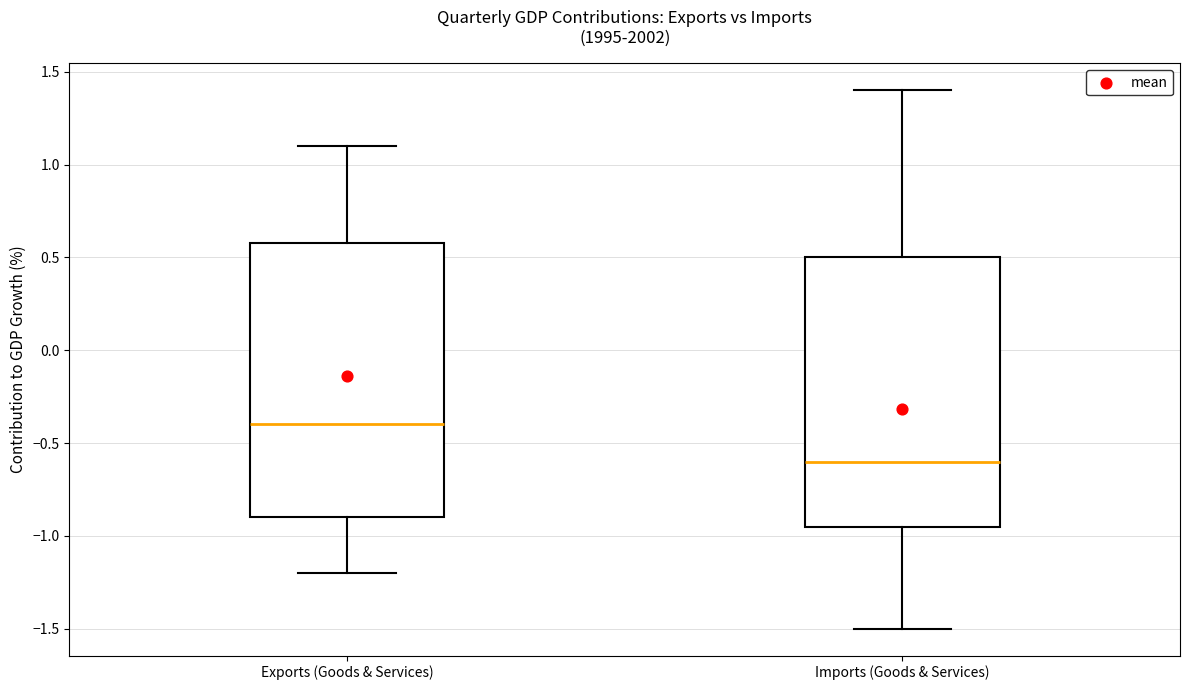

Reading left to right, read every box against the y-axis: the position of its median line, the range the box covers, and the ends of its whiskers. The values are not printed on the chart, so give them approximately, as read against the axis.

Exports (Goods & Services): median -0.40, box -0.90 to 0.60, whiskers -1.20 to 1.10
Imports (Goods & Services): median -0.60, box -0.95 to 0.50, whiskers -1.50 to 1.40